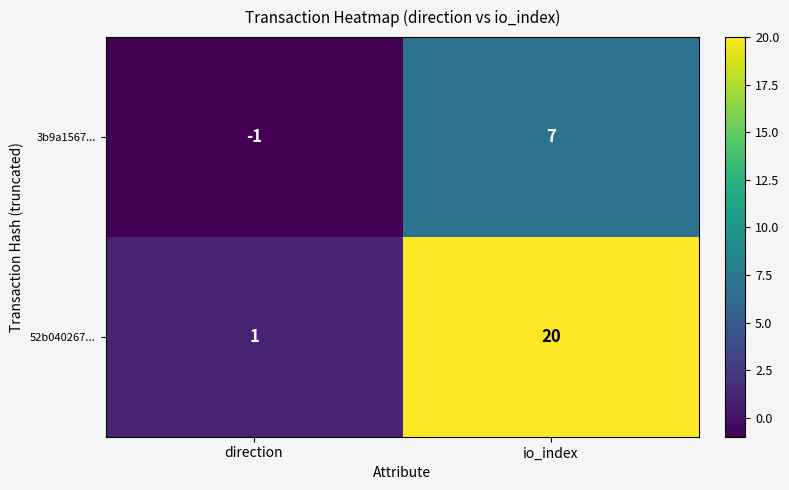

Count the number of data series in this chart.

2